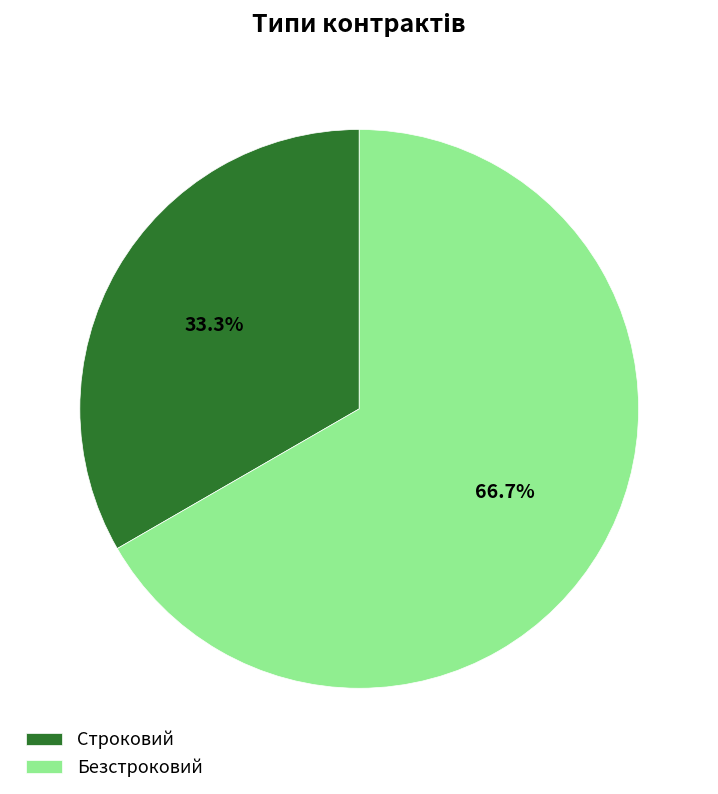

How many slices are in this pie chart?

2